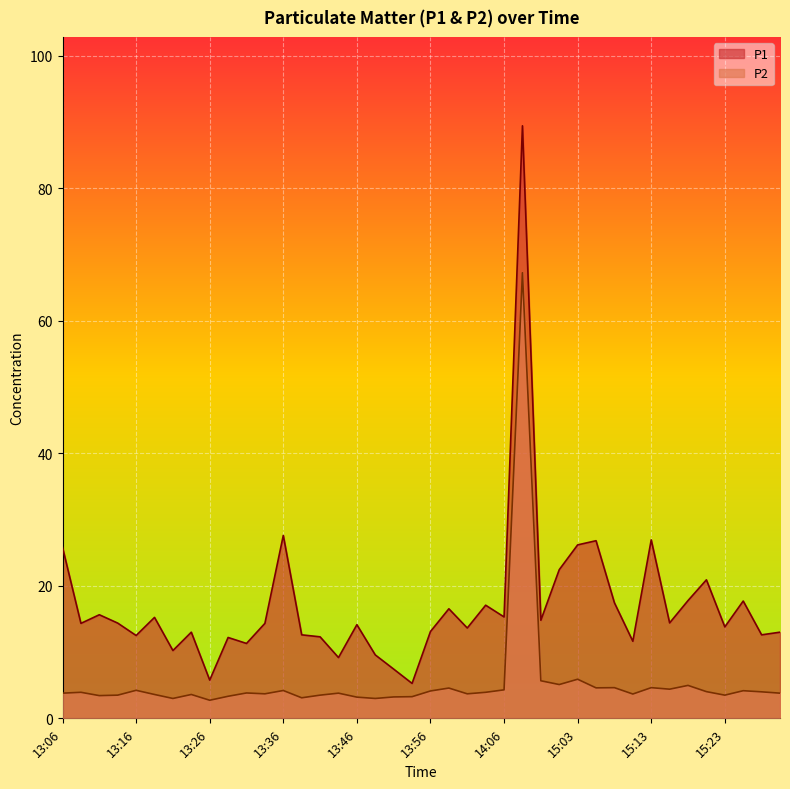

What is the difference between the P1 values at 13:33 and 15:06?

12.5